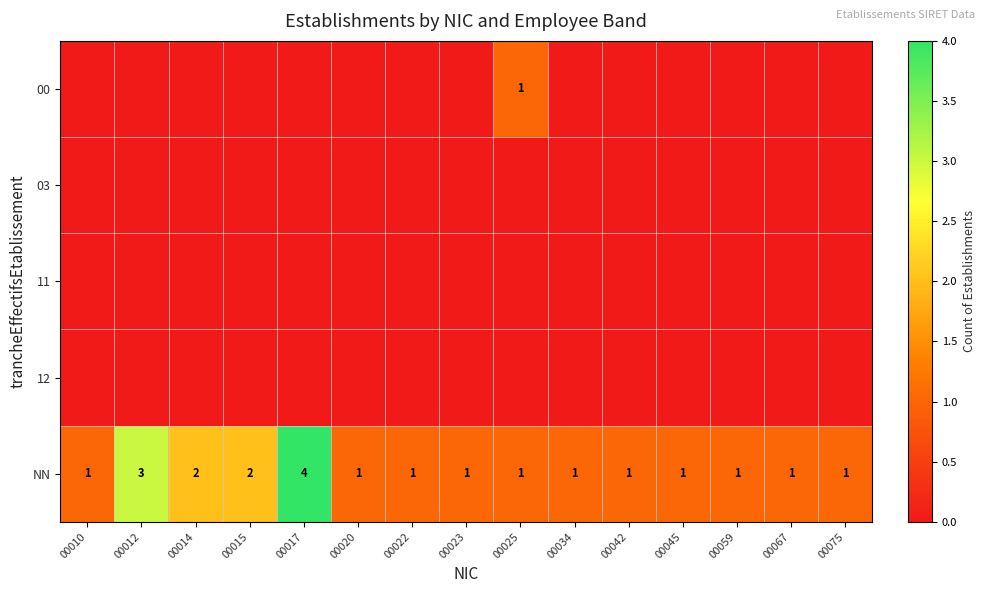

What is the difference between the second highest and minimum values in the NN series?

2